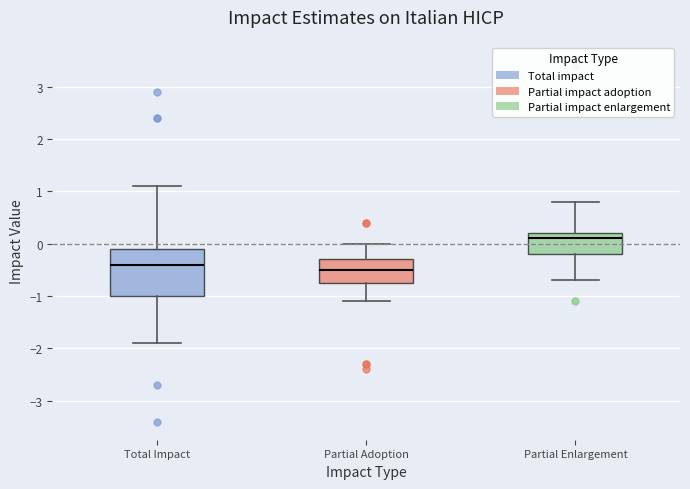

Reading left to right, transcribe this box plot: for each box, give where its median line is, the range the box spans, and where its two whiskers end, as read against the y-axis. The values are not printed on the chart, so give them approximately, as read against the axis.

Total Impact: median -0.4, box -1.0 to -0.1, whiskers -1.9 to 1.1
Partial Adoption: median -0.5, box -0.7 to -0.3, whiskers -1.1 to 0.0
Partial Enlargement: median 0.1, box -0.2 to 0.2, whiskers -0.7 to 0.8